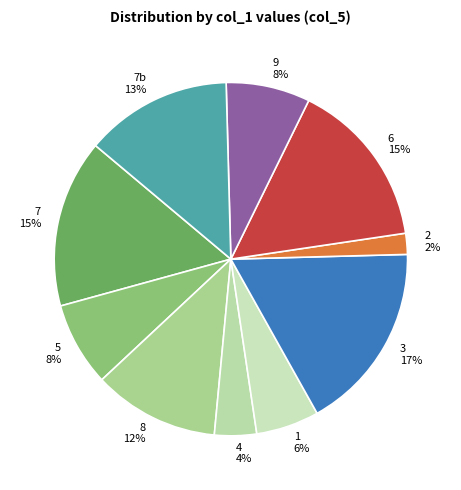

To the nearest percent, what portion does 9 represent?

8%